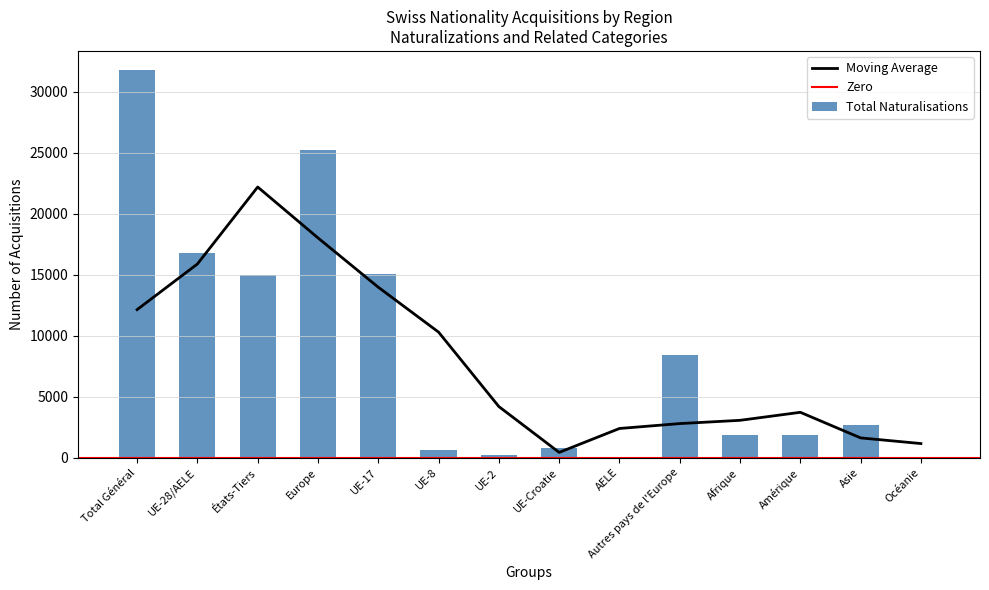

True or false: Moving Average has a value of 18006.2 at Europe.

True